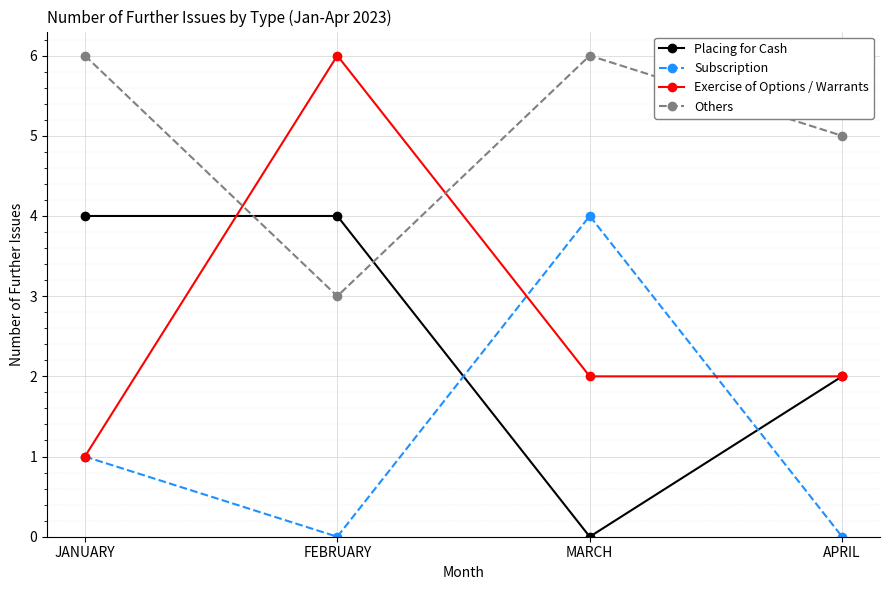

How many times do Others and Exercise of Options / Warrants cross each other?

2